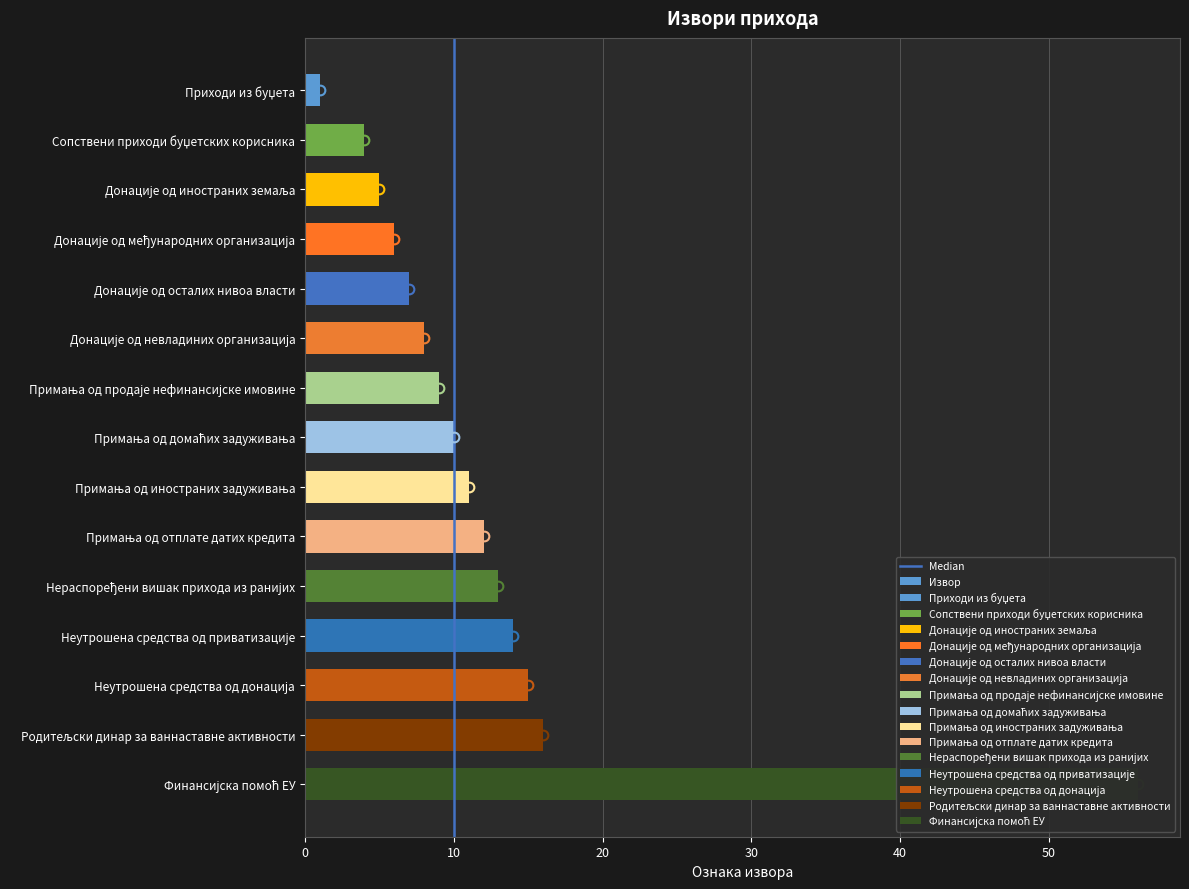

What is the sum of all values?

187